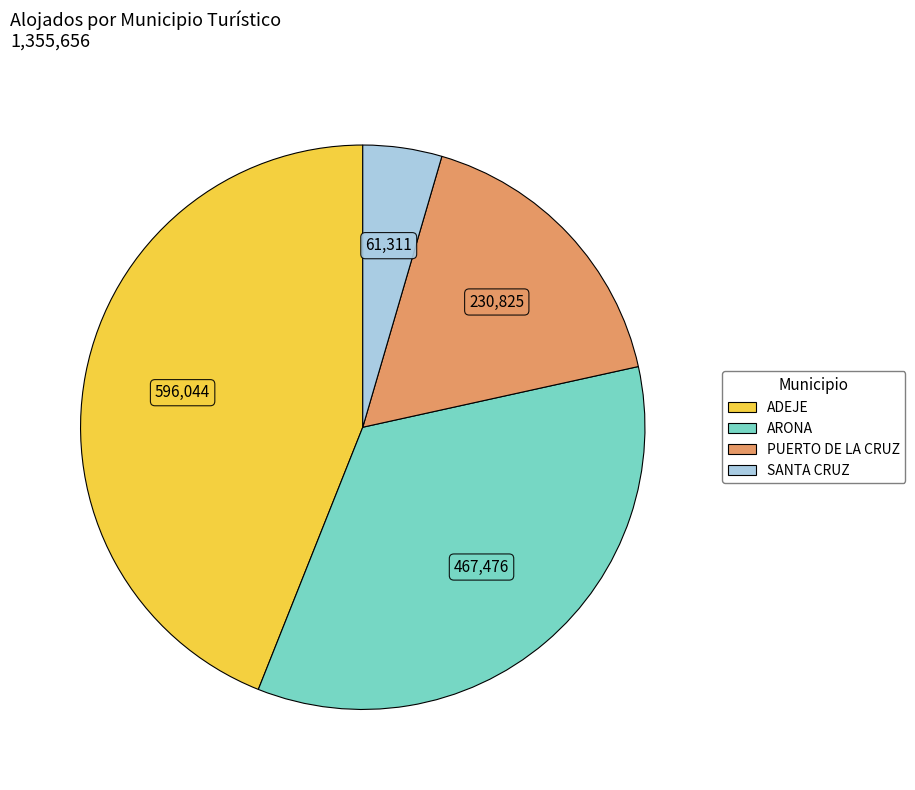

Does PUERTO DE LA CRUZ account for over 50% of the chart?

No